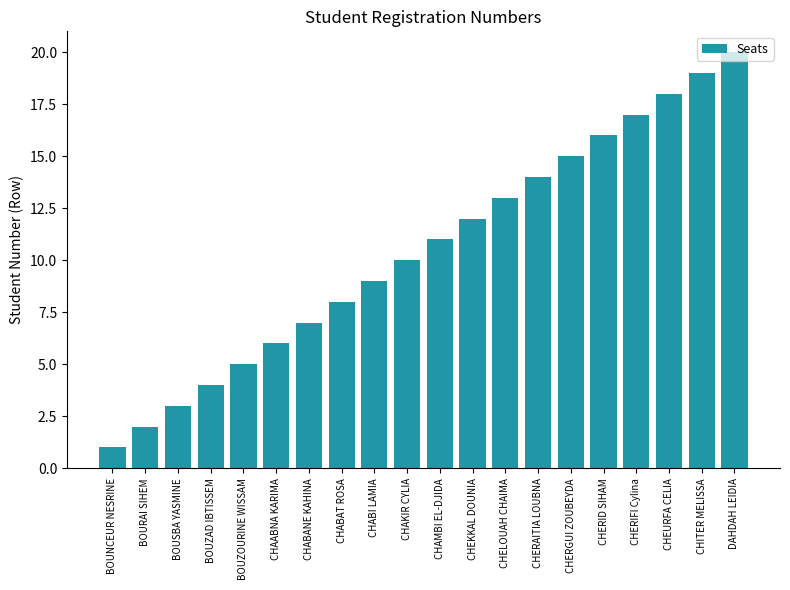

Does the chart contain stacked bars?

No